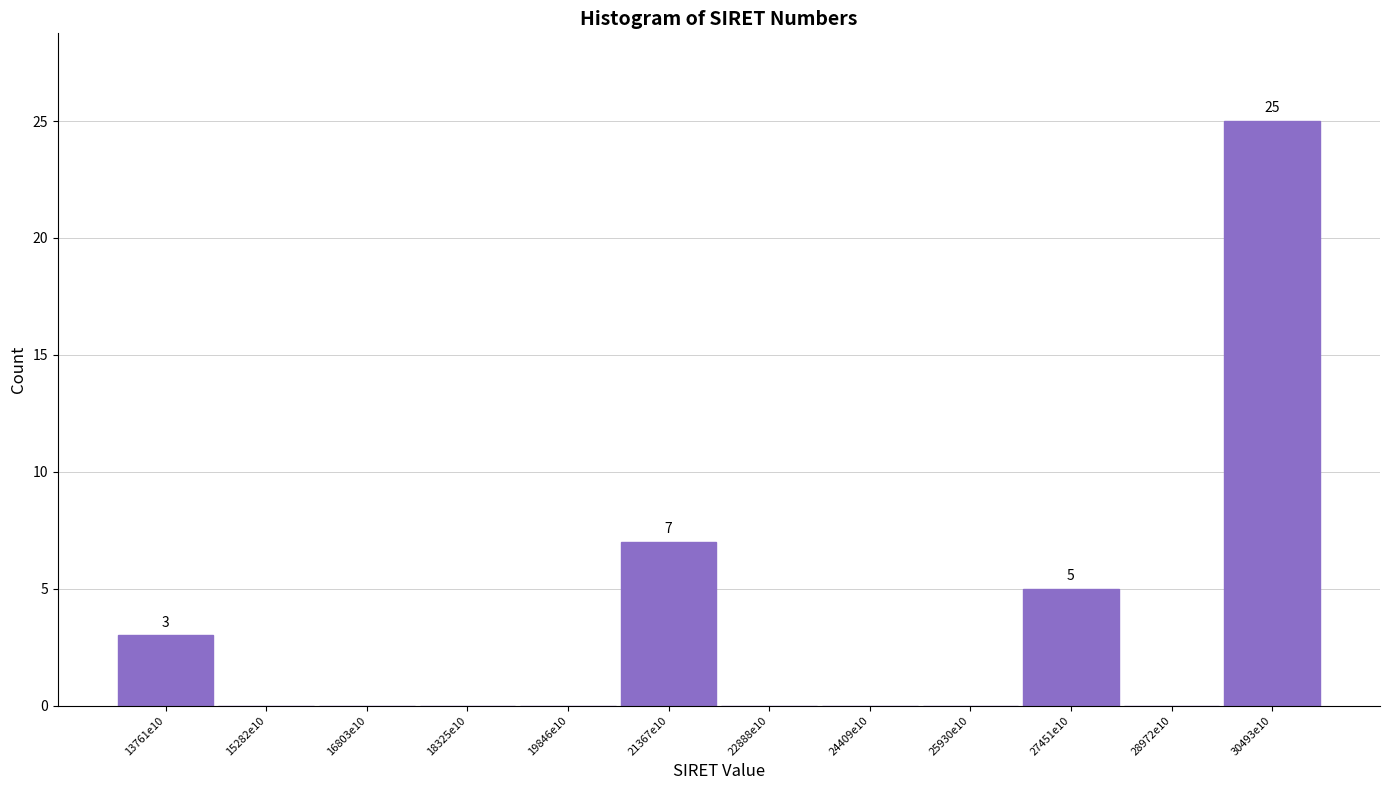

Reading left to right, what are all the values shown in this chart?

13761e10=3	15282e10=0	16803e10=0	18325e10=0	19846e10=0	21367e10=7	22888e10=0	24409e10=0	25930e10=0	27451e10=5	28972e10=0	30493e10=25